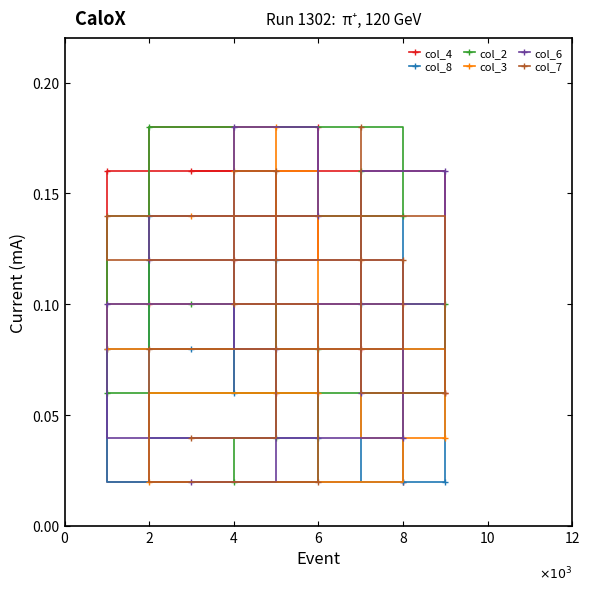

At how many categories does at least one series exceed 0?

9